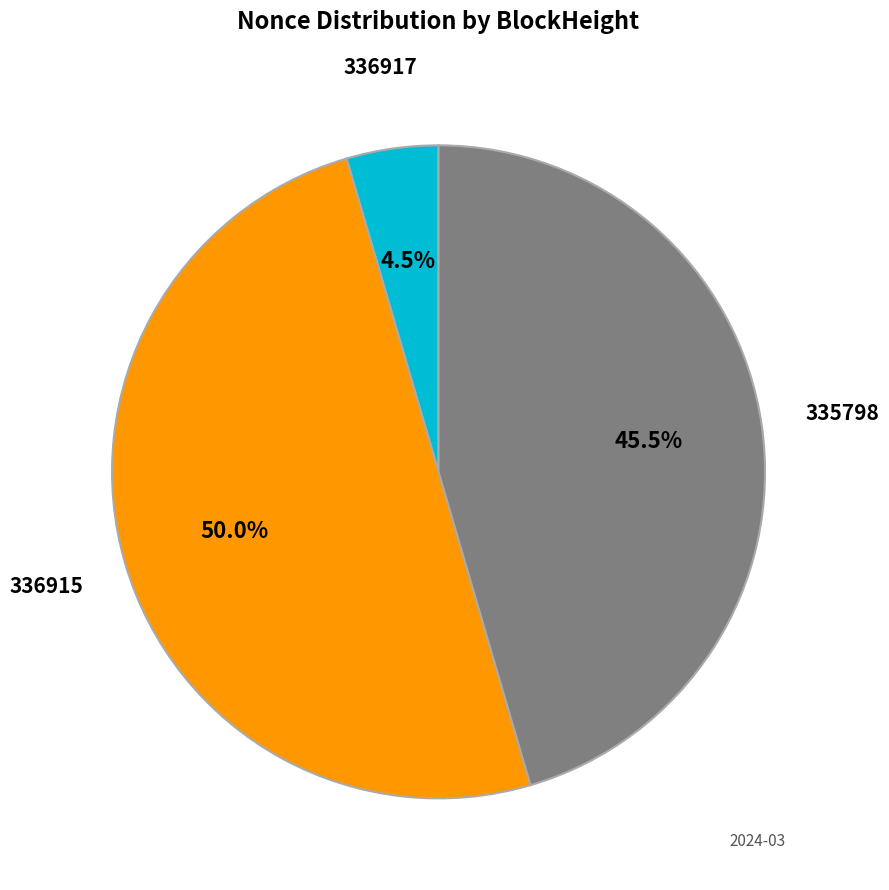

To the nearest percent, what is the average slice percentage?

33%